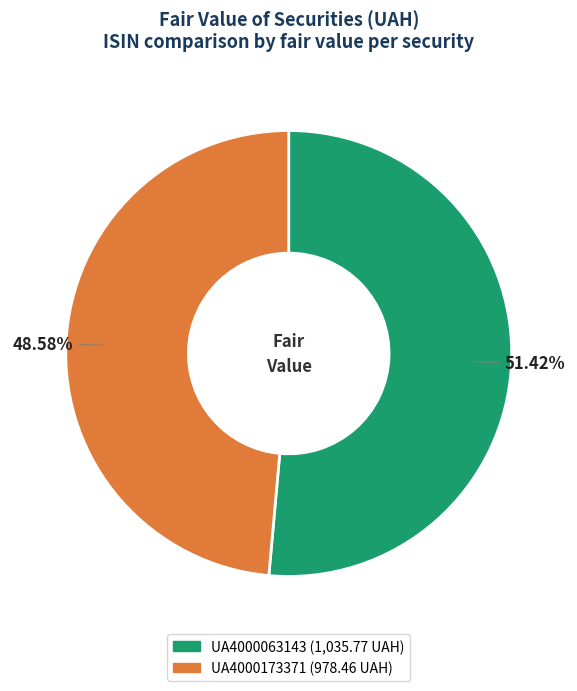

How many slices are in this pie chart?

2